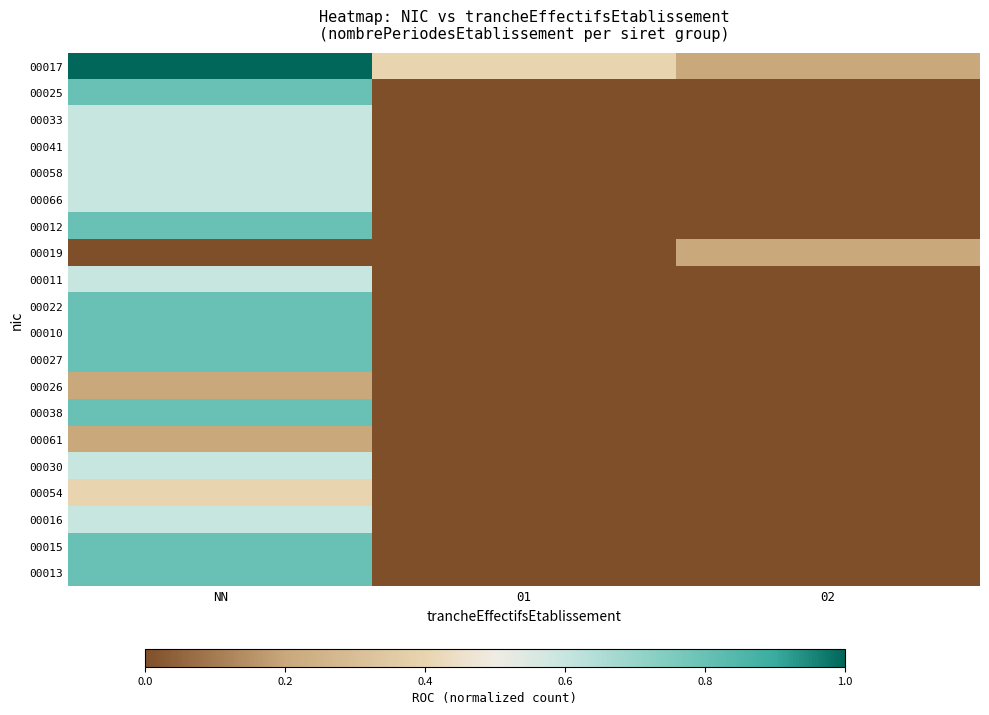

Reading right to left, transcribe all the data shown in this chart.

00017: 02=0.2	01=0.4	NN=1.0
00025: 02=0.0	01=0.0	NN=0.8
00033: 02=0.0	01=0.0	NN=0.6
00041: 02=0.0	01=0.0	NN=0.6
00058: 02=0.0	01=0.0	NN=0.6
00066: 02=0.0	01=0.0	NN=0.6
00012: 02=0.0	01=0.0	NN=0.8
00019: 02=0.2	01=0.0	NN=0.0
00011: 02=0.0	01=0.0	NN=0.6
00022: 02=0.0	01=0.0	NN=0.8
00010: 02=0.0	01=0.0	NN=0.8
00027: 02=0.0	01=0.0	NN=0.8
00026: 02=0.0	01=0.0	NN=0.2
00038: 02=0.0	01=0.0	NN=0.8
00061: 02=0.0	01=0.0	NN=0.2
00030: 02=0.0	01=0.0	NN=0.6
00054: 02=0.0	01=0.0	NN=0.4
00016: 02=0.0	01=0.0	NN=0.6
00015: 02=0.0	01=0.0	NN=0.8
00013: 02=0.0	01=0.0	NN=0.8